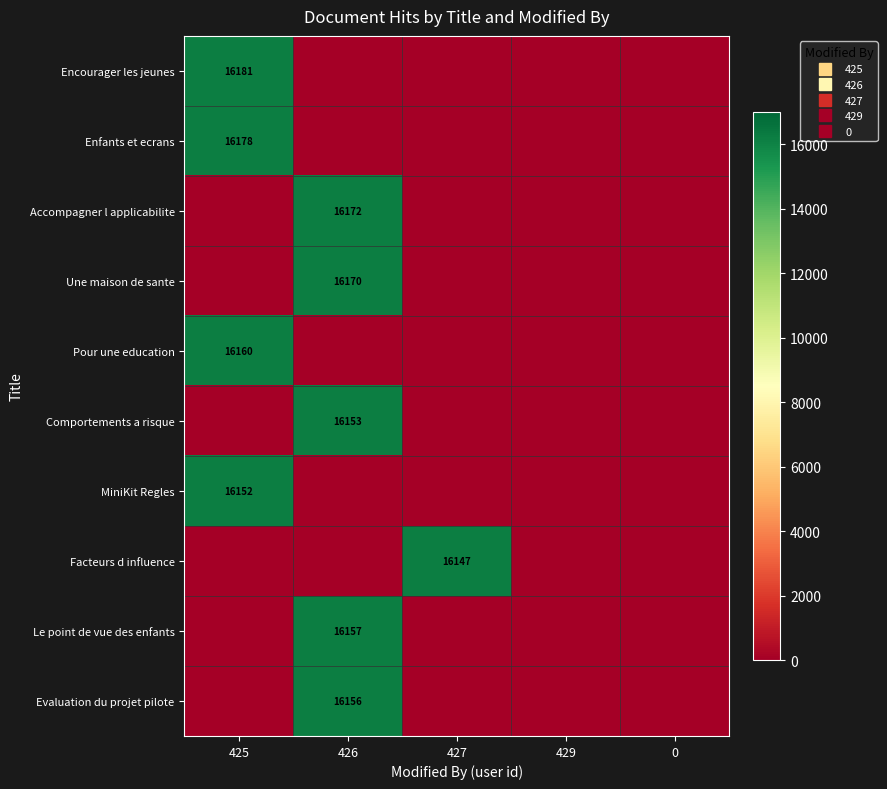

Between 429 and 425, which is larger?

425